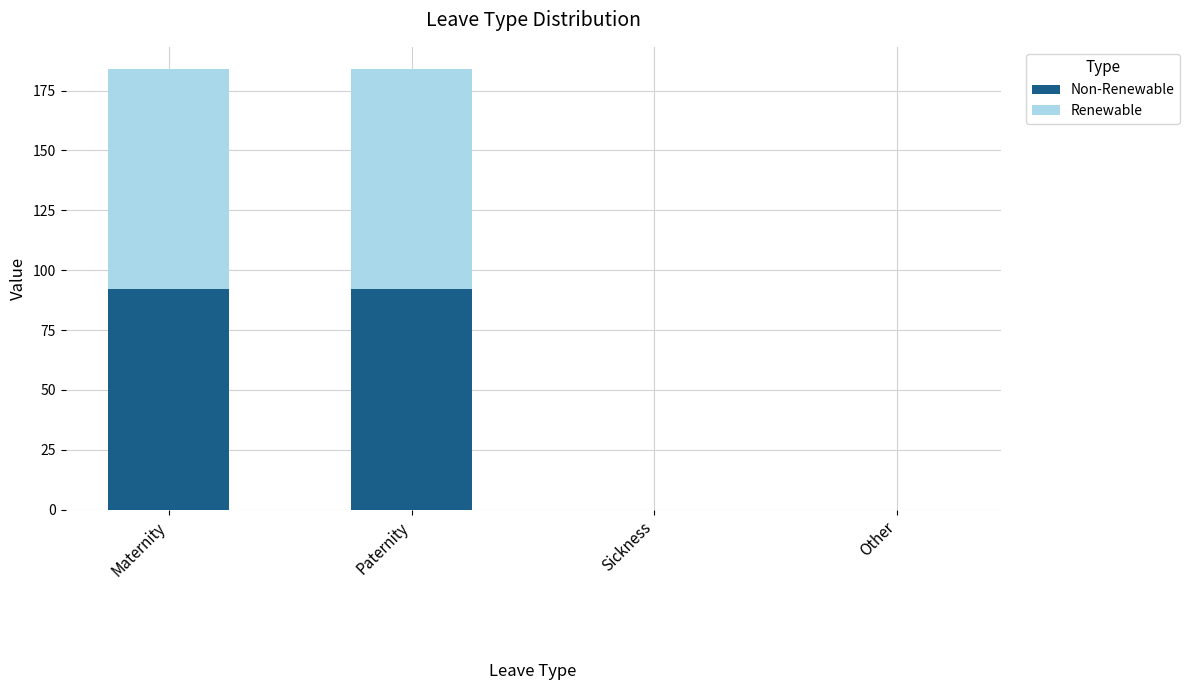

What is the total value across all series at Maternity?

184.0